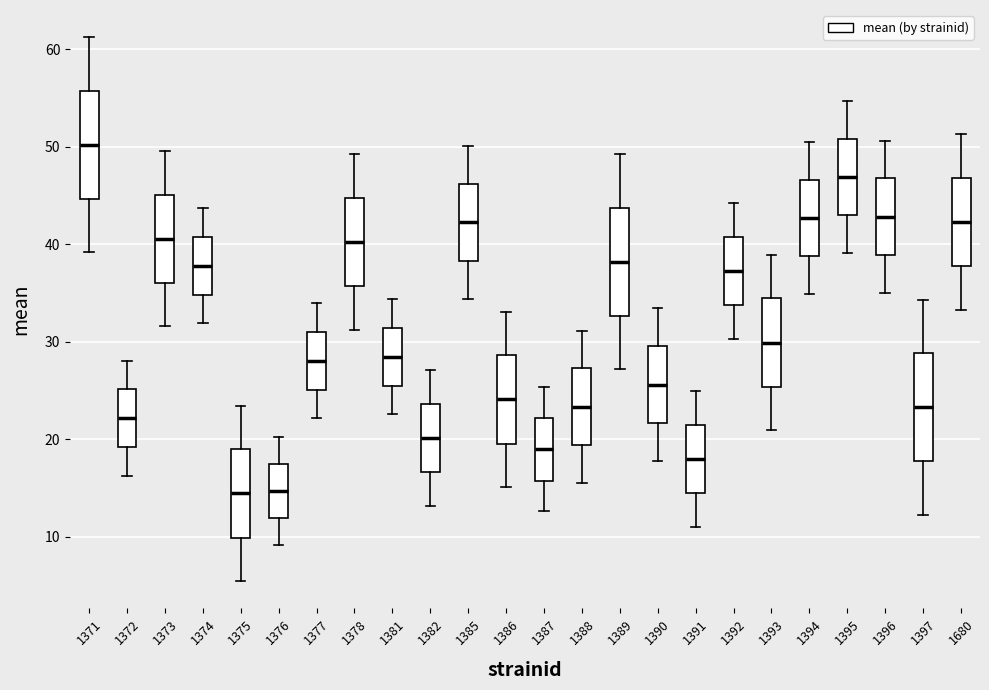

Reading left to right, transcribe this box plot: for each box, give where its median line is, the range the box spans, and where its two whiskers end, as read against the y-axis. The values are not printed on the chart, so give them approximately, as read against the axis.

1371: median 50, box 45 to 56, whiskers 39 to 61
1372: median 22, box 19 to 25, whiskers 16 to 28
1373: median 41, box 36 to 45, whiskers 32 to 50
1374: median 38, box 35 to 41, whiskers 32 to 44
1375: median 14, box 10 to 19, whiskers 5 to 23
1376: median 15, box 12 to 17, whiskers 9 to 20
1377: median 28, box 25 to 31, whiskers 22 to 34
1378: median 40, box 36 to 45, whiskers 31 to 49
1381: median 28, box 25 to 31, whiskers 23 to 34
1382: median 20, box 17 to 24, whiskers 13 to 27
1385: median 42, box 38 to 46, whiskers 34 to 50
1386: median 24, box 20 to 29, whiskers 15 to 33
1387: median 19, box 16 to 22, whiskers 13 to 25
1388: median 23, box 19 to 27, whiskers 16 to 31
1389: median 38, box 33 to 44, whiskers 27 to 49
1390: median 26, box 22 to 30, whiskers 18 to 33
1391: median 18, box 14 to 21, whiskers 11 to 25
1392: median 37, box 34 to 41, whiskers 30 to 44
1393: median 30, box 25 to 34, whiskers 21 to 39
1394: median 43, box 39 to 47, whiskers 35 to 50
1395: median 47, box 43 to 51, whiskers 39 to 55
1396: median 43, box 39 to 47, whiskers 35 to 51
1397: median 23, box 18 to 29, whiskers 12 to 34
1680: median 42, box 38 to 47, whiskers 33 to 51